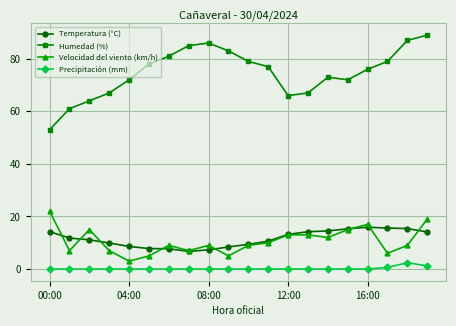

What is the greatest value displayed?

89.0